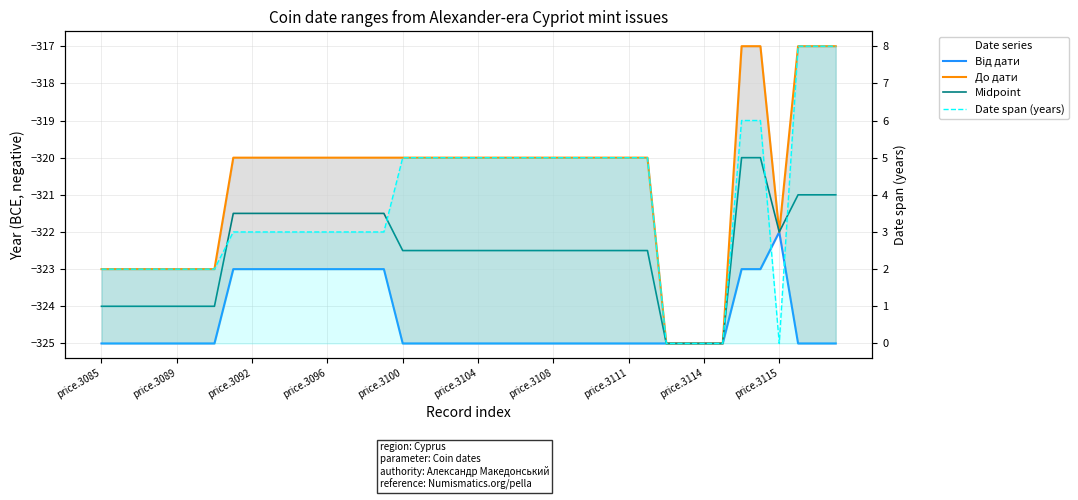

The Midpoint series shows -476.6 at price.3115. True or false?

False